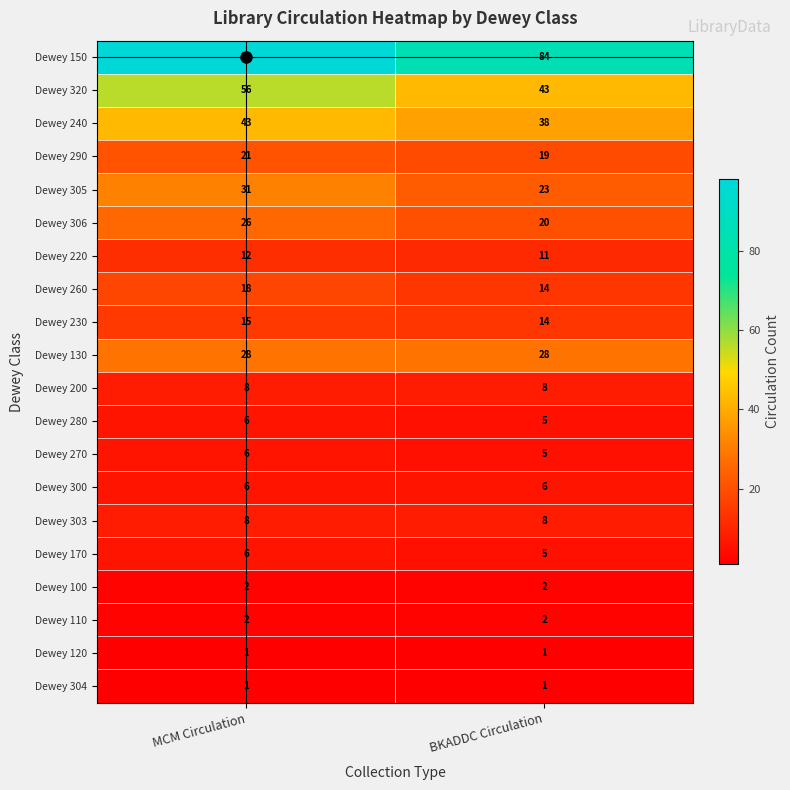

What is the highest value of the Dewey 130 series?

28